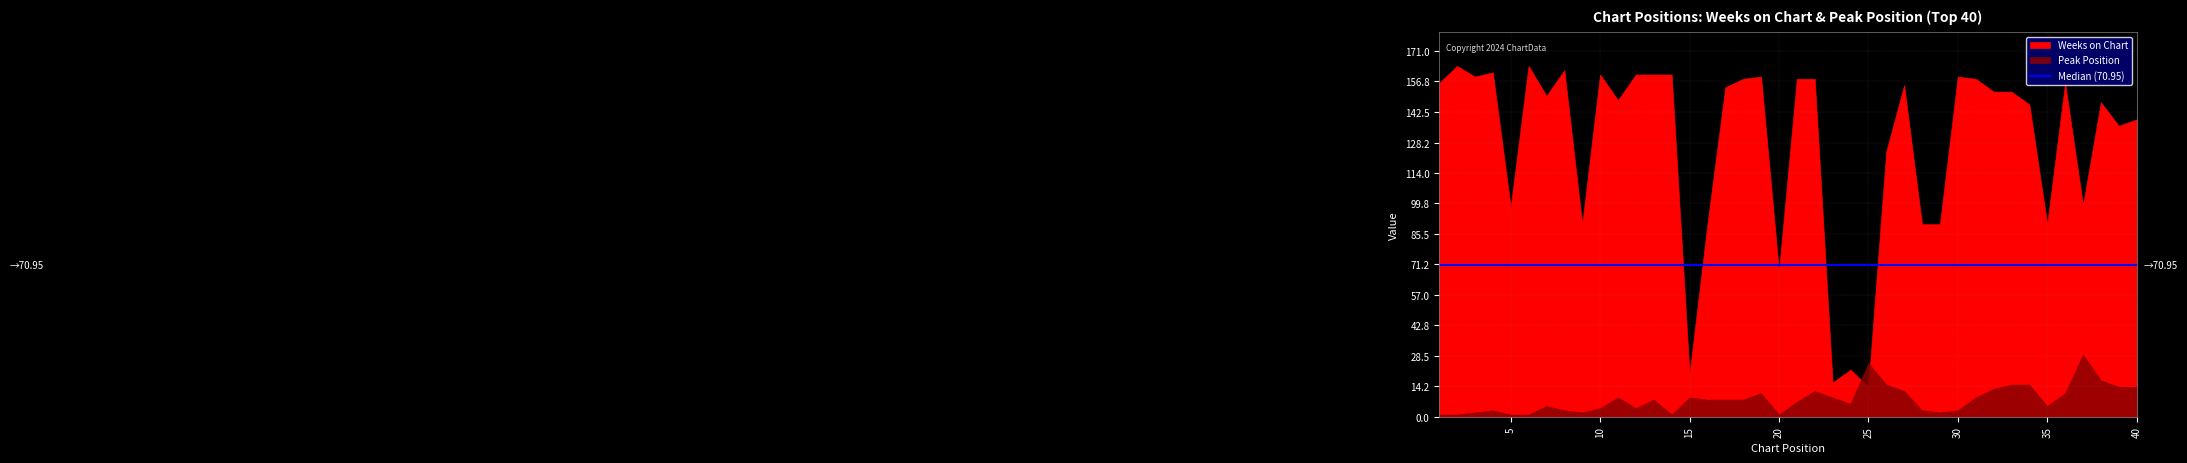

Where does the Peak Position series first go above 8?

11